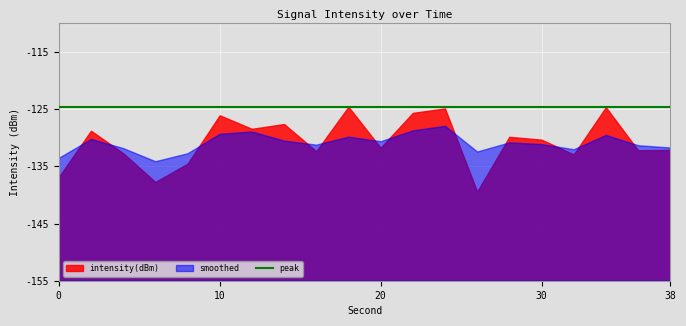

Reading left to right, list all the values displayed in this chart.

intensity(dBm): -136.9	-128.8	-132.7	-137.7	-134.5	-126.1	-128.4	-127.6	-132.3	-124.6	-131.7	-125.6	-124.9	-139.4	-129.8	-130.3	-132.9	-124.7	-132.2	-132.1
smoothed: -133.5	-130.2	-131.8	-134.1	-132.7	-129.3	-128.9	-130.5	-131.2	-129.8	-130.6	-128.7	-127.9	-132.4	-130.8	-131.1	-132.0	-129.5	-131.3	-131.7
peak: -124.6	-124.6	-124.6	-124.6	-124.6	-124.6	-124.6	-124.6	-124.6	-124.6	-124.6	-124.6	-124.6	-124.6	-124.6	-124.6	-124.6	-124.6	-124.6	-124.6